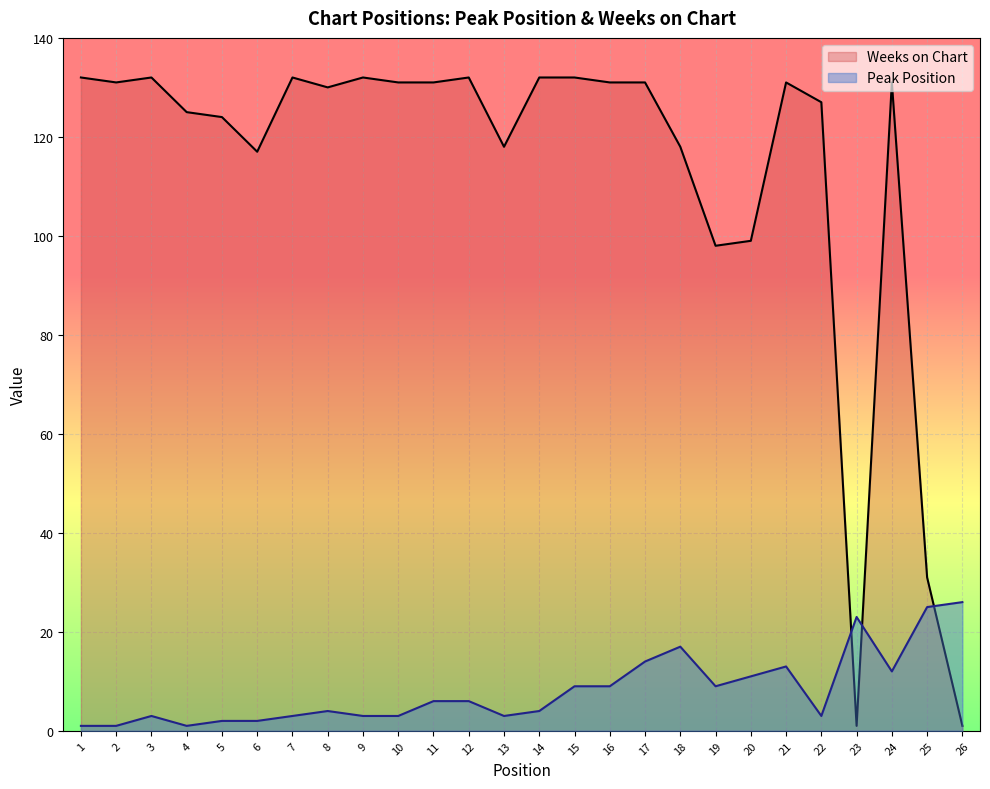

Reading right to left, list all the values displayed in this chart.

Peak Position: 26=26	25=25	24=12	23=23	22=3	21=13	20=11	19=9	18=17	17=14	16=9	15=9	14=4	13=3	12=6	11=6	10=3	9=3	8=4	7=3	6=2	5=2	4=1	3=3	2=1	1=1
Weeks on Chart: 26=1	25=31	24=131	23=1	22=127	21=131	20=99	19=98	18=118	17=131	16=131	15=132	14=132	13=118	12=132	11=131	10=131	9=132	8=130	7=132	6=117	5=124	4=125	3=132	2=131	1=132